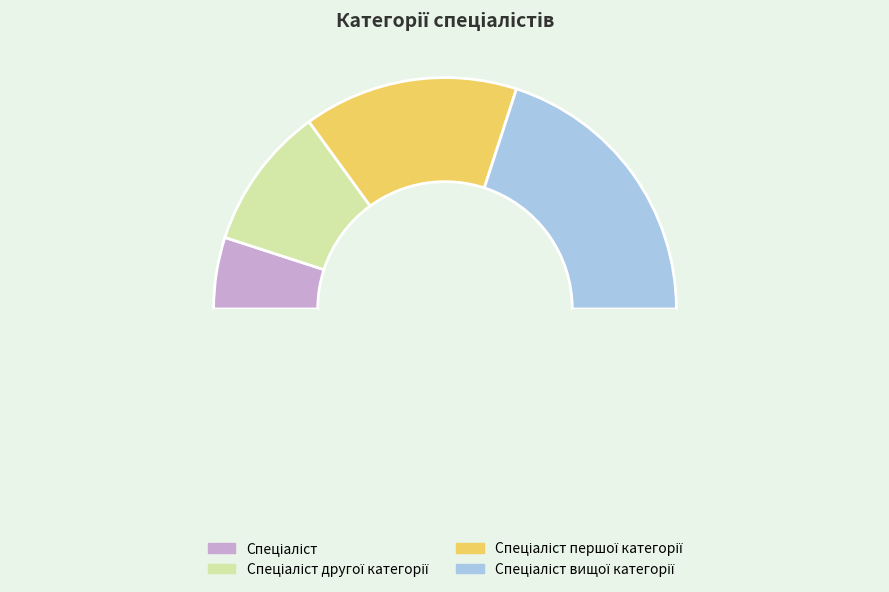

To the nearest percent, what is the average slice percentage?

25%